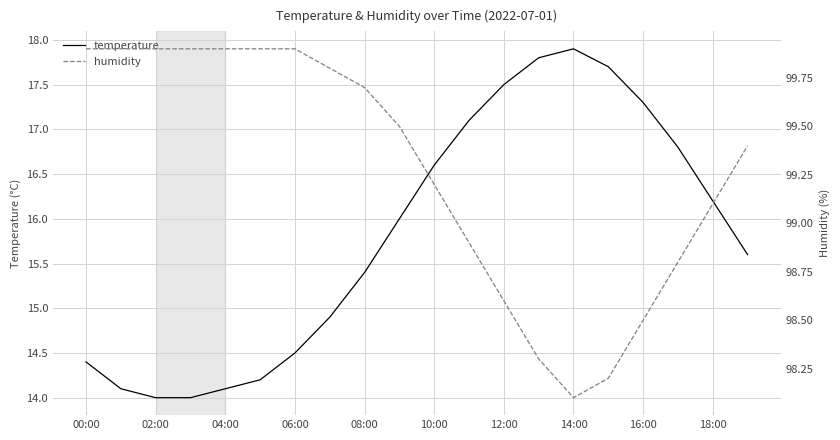

What is the difference between the maximum and second lowest values in the temperature series?

3.9